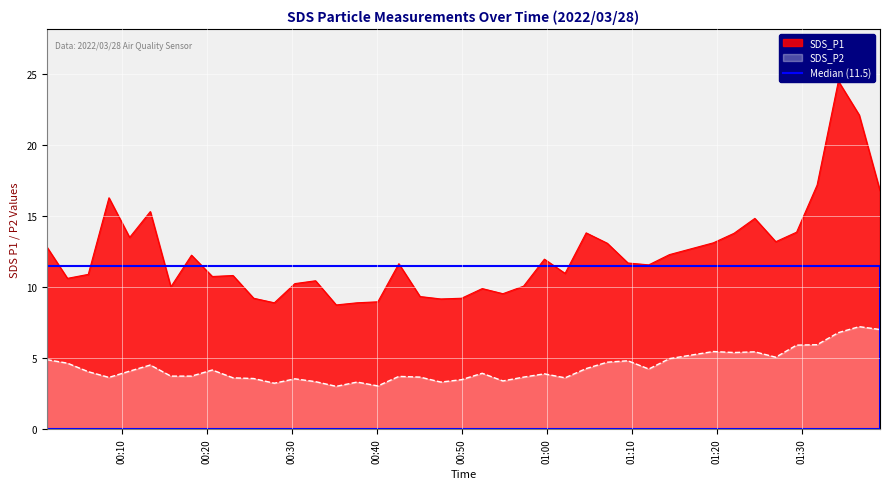

What is the lowest value of the SDS_P2 series?

3.0